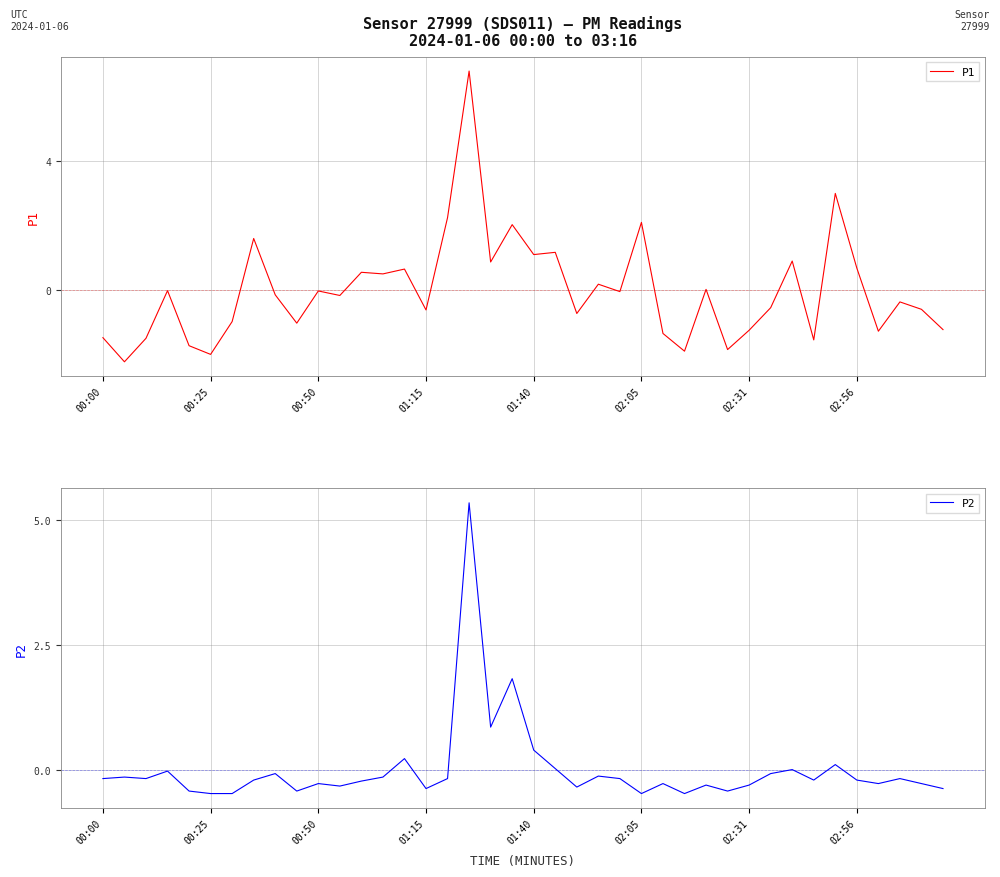

Which series has the largest total across all categories?

P1